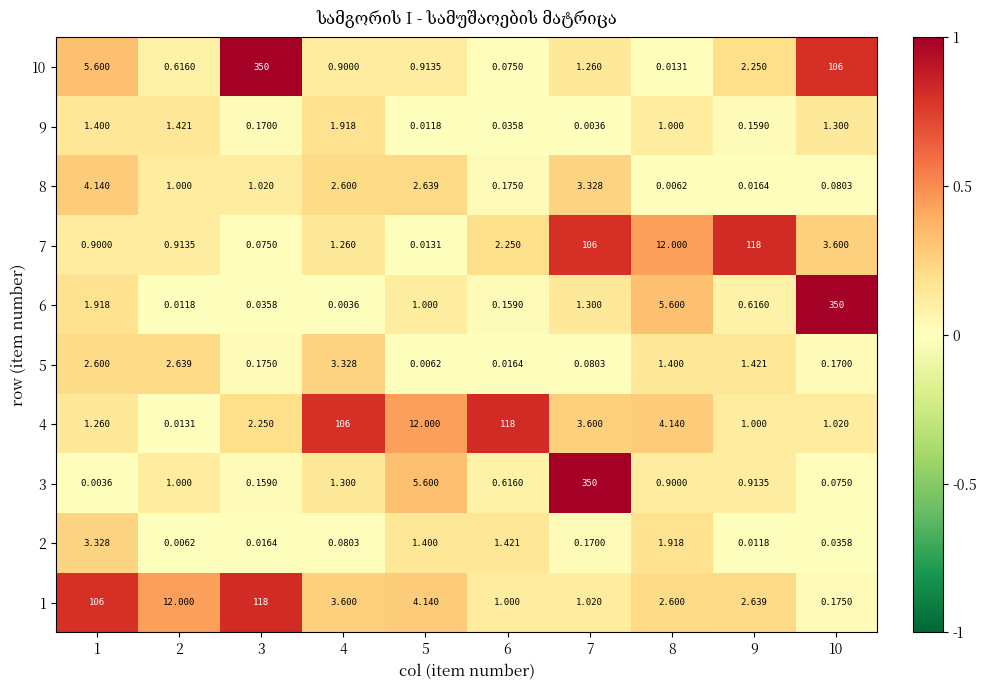

Is the value of 3 at 6 greater than the value of 8 at 6?

Yes